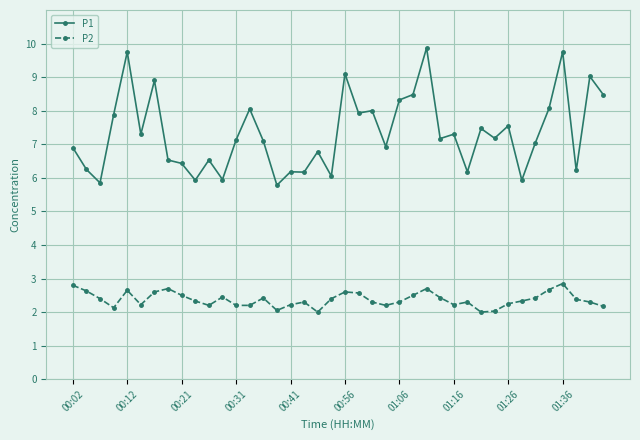

What is the difference between the second highest and second lowest values in the P2 series?

0.8